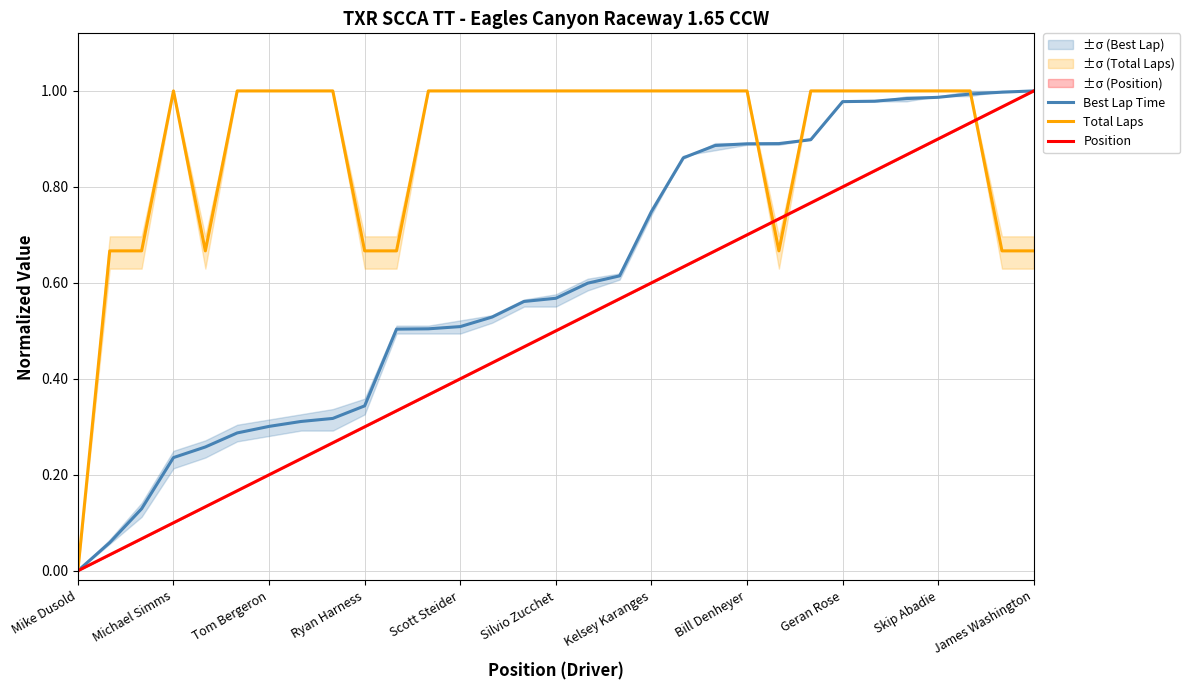

Count the Total Laps values in the range 0 to 1.

31